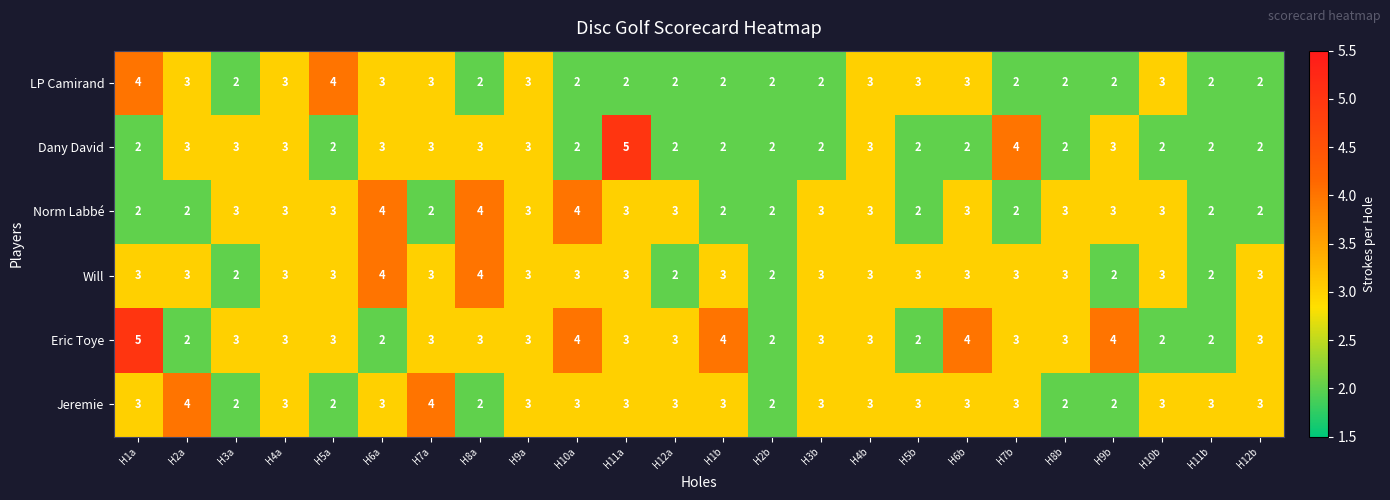

What is the total value across all series at H9a?

18